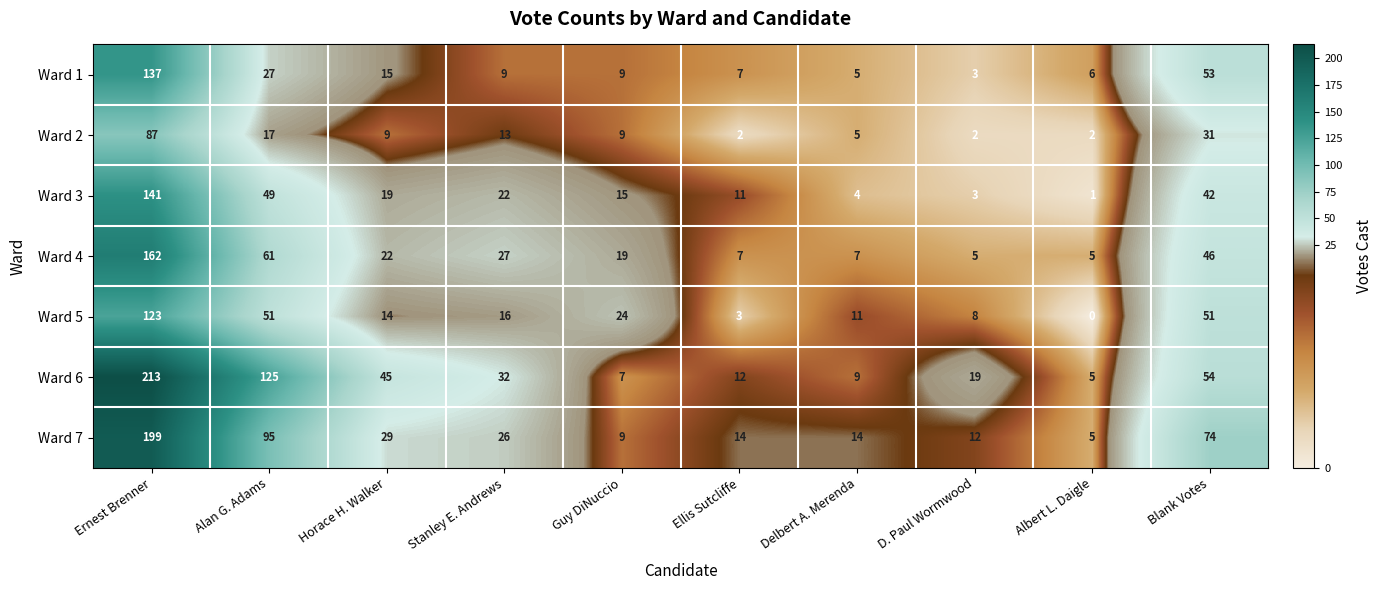

At which label does Ward 7 reach its minimum?

Albert L. Daigle